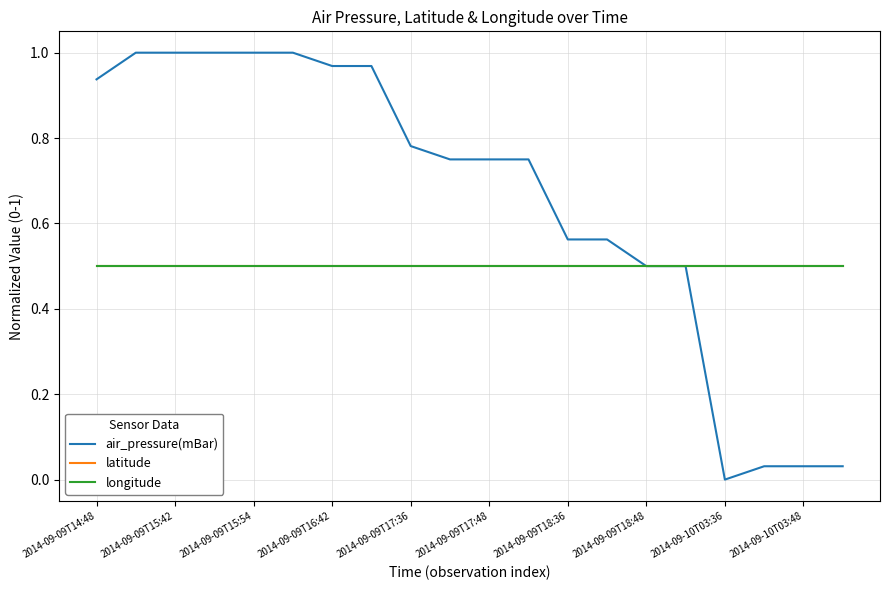

How many lines are shown in the chart?

3